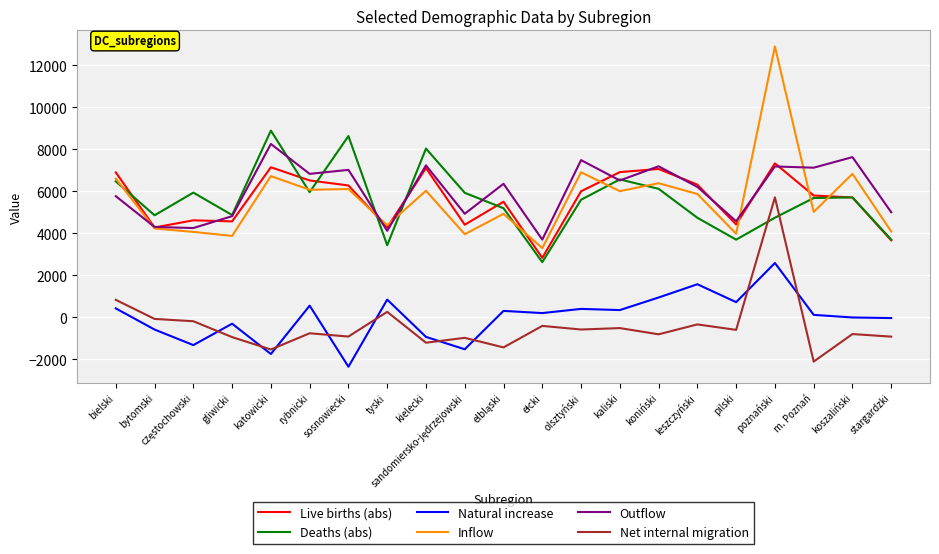

What is the minimum value shown in the chart?

-2349